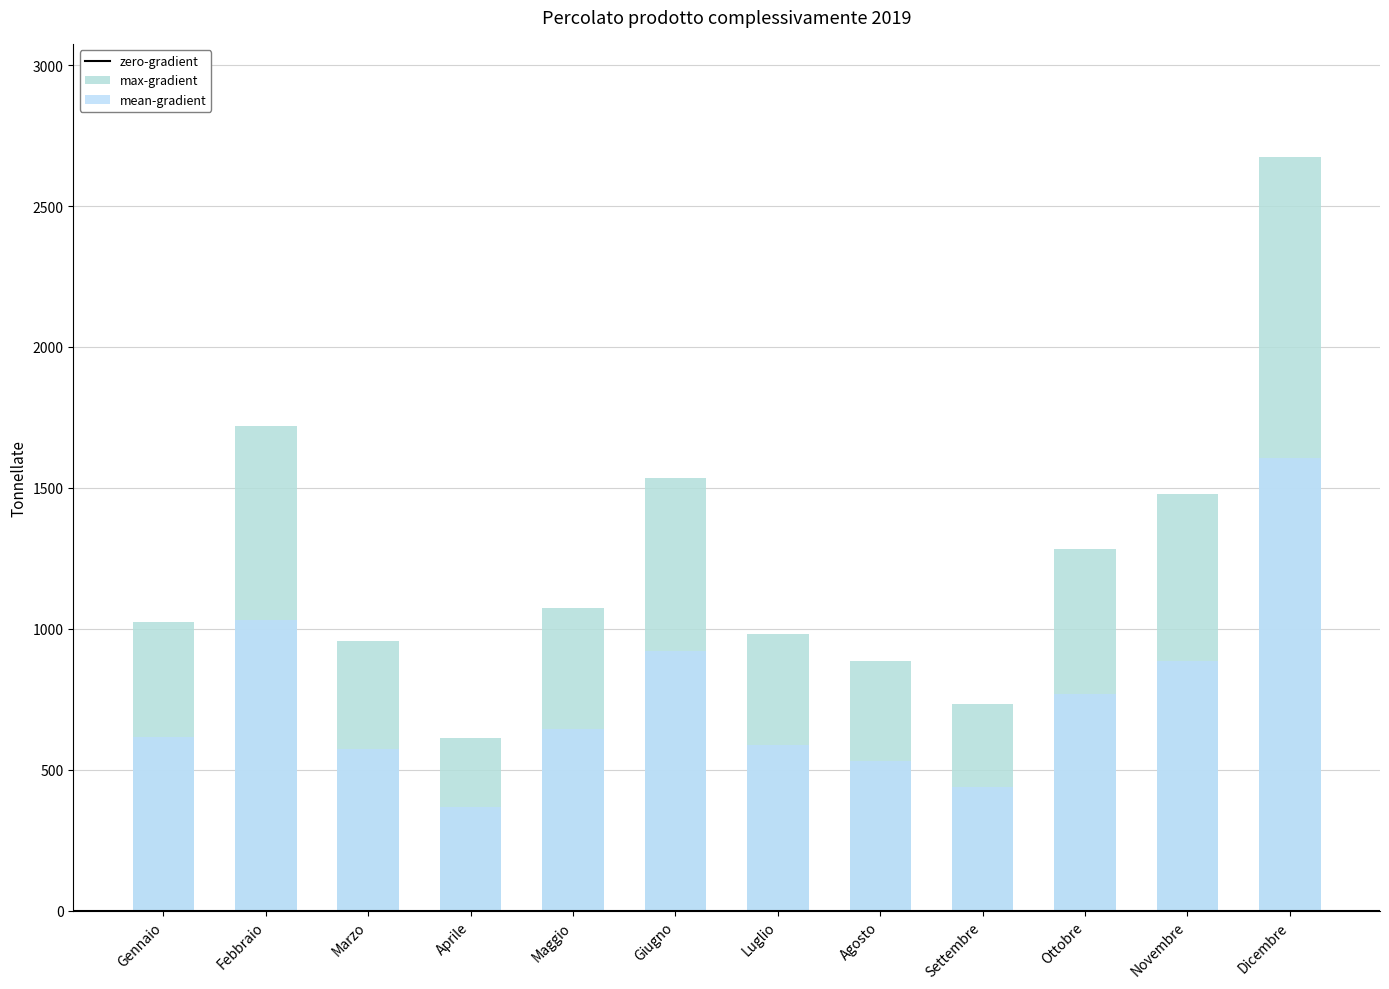

Reading right to left, transcribe all the data shown in this chart.

2674.3	1478.9	1283.0	732.5	887.1	981.5	1535.1	1073.4	612.5	956.1	1719.8	1024.2